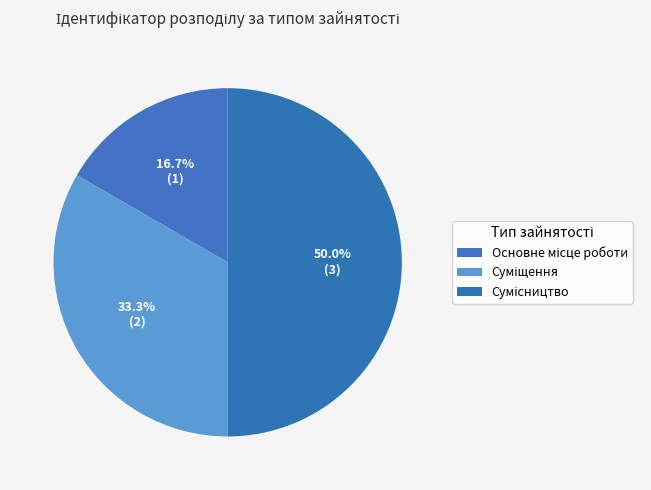

Between Суміщення and Основне місце роботи, which is larger?

Суміщення